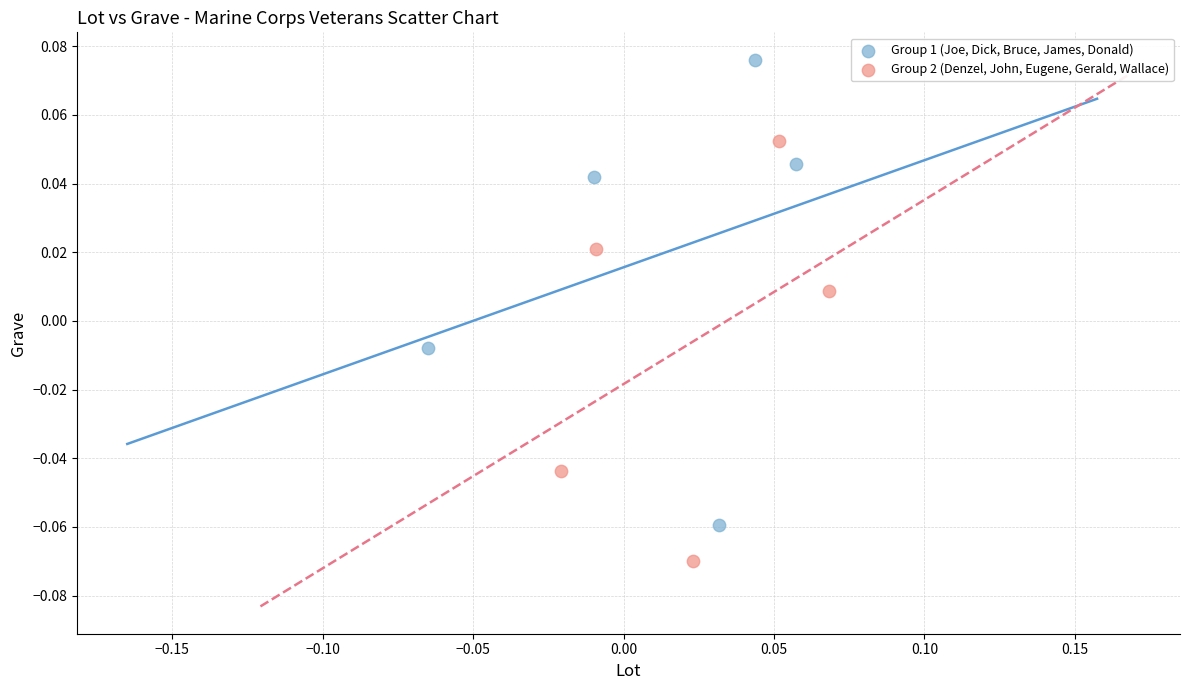

Which series reaches the minimum Y coordinate?

Group 2 (Denzel, John, Eugene, Gerald, Wallace)